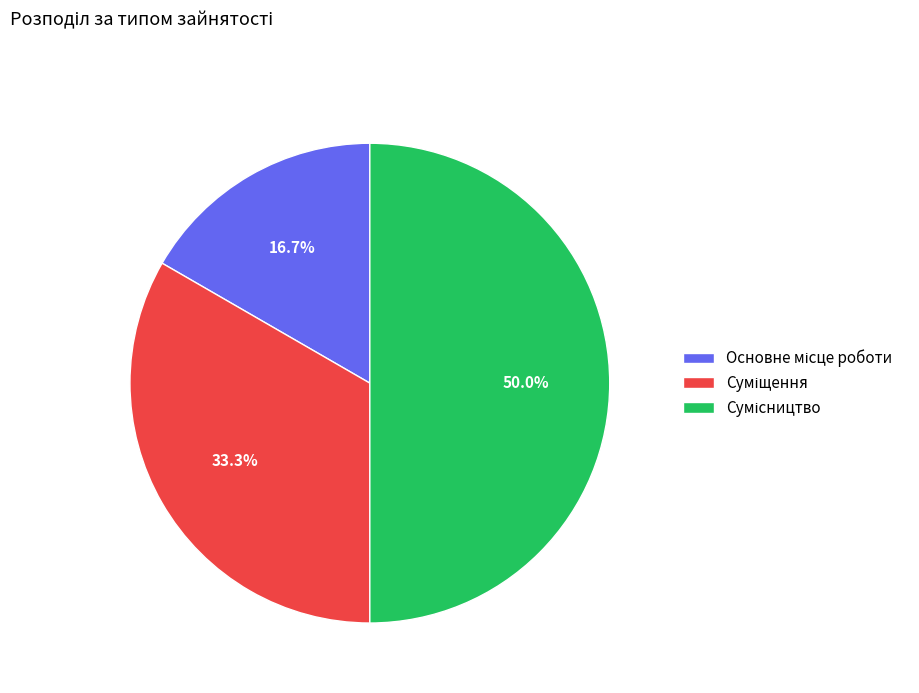

Count the number of slices in the pie.

3